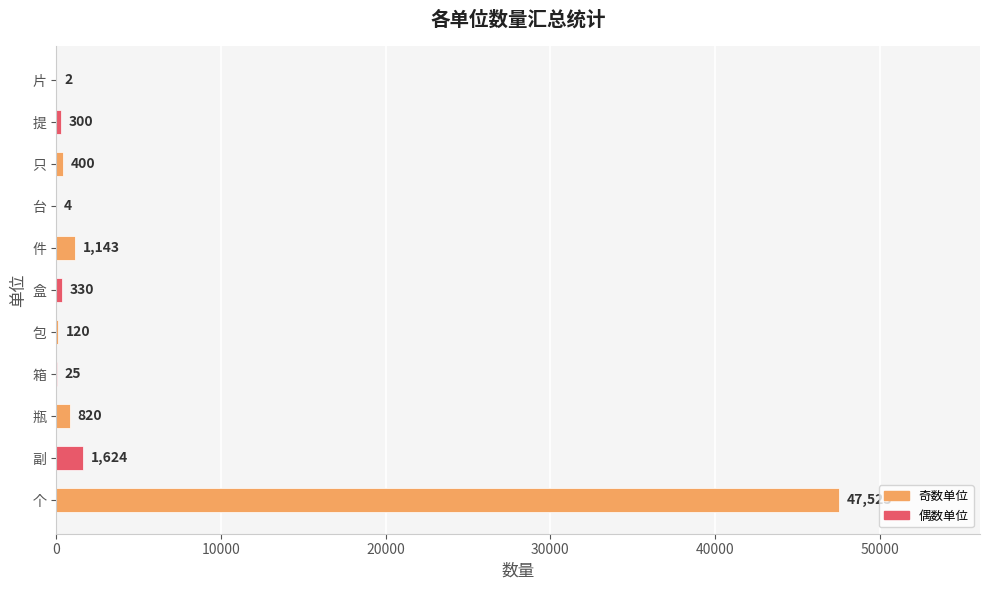

Reading top to bottom, transcribe all the data shown in this chart.

片=2	提=300	只=400	台=4	件=1143	盒=330	包=120	箱=25	瓶=820	副=1624	个=47523